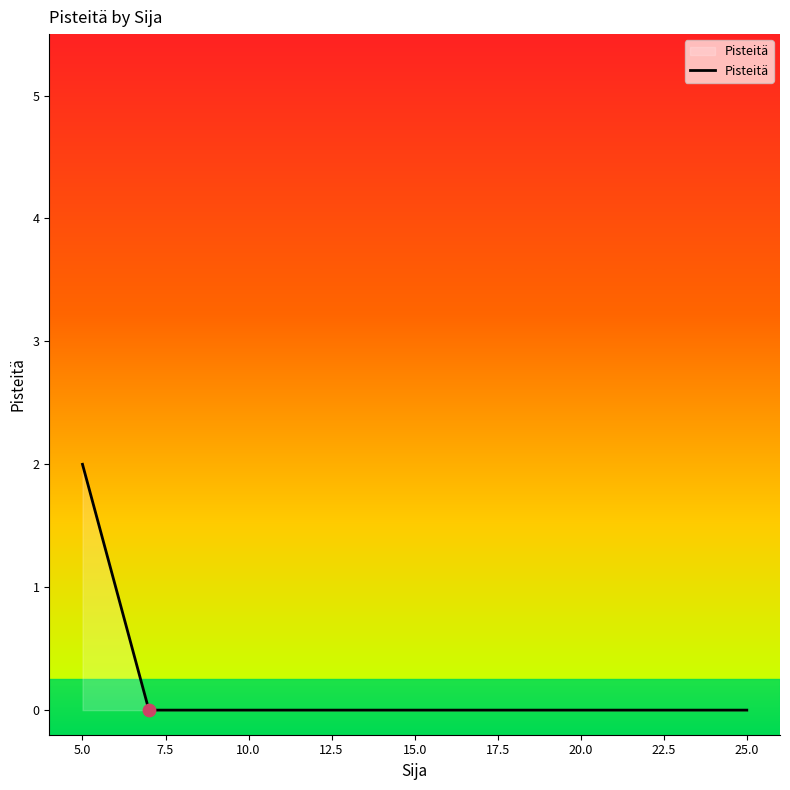

Between 5.0 and 15.0, which is larger?

5.0